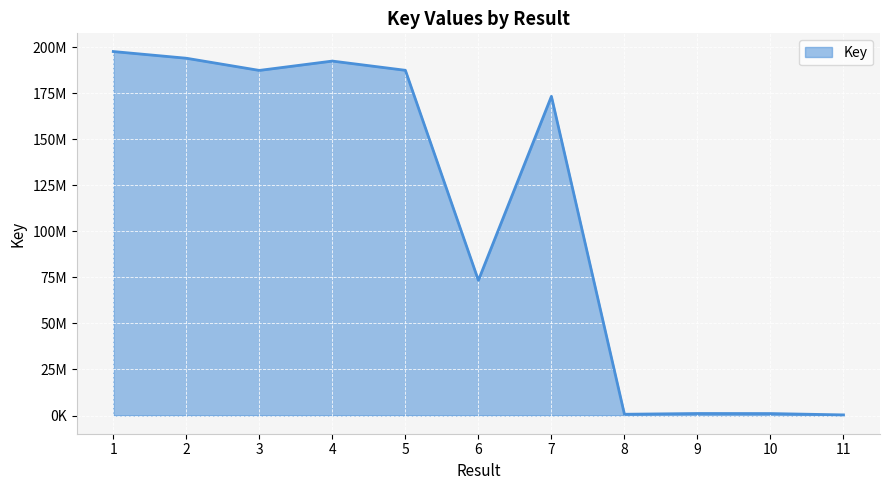

True or false: the data shows 20315481 at 6.

False